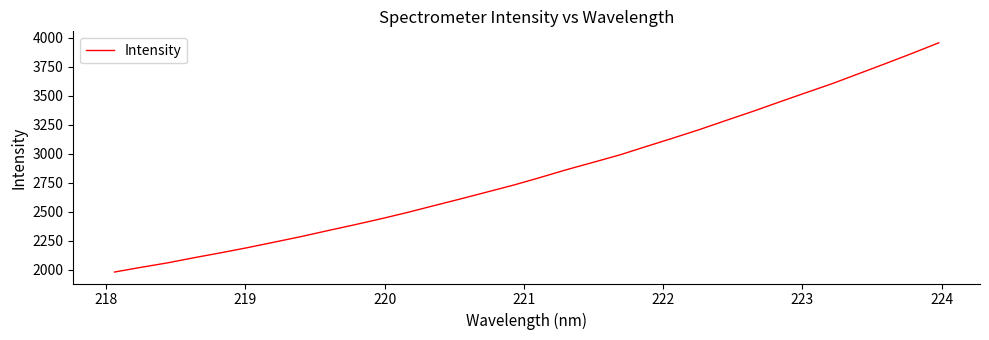

What is the smallest value displayed?

1980.0